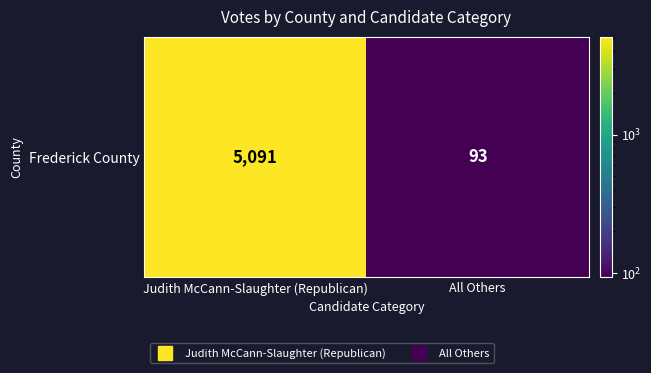

What is the change in value from Judith McCann-Slaughter (Republican) to All Others?

-4998